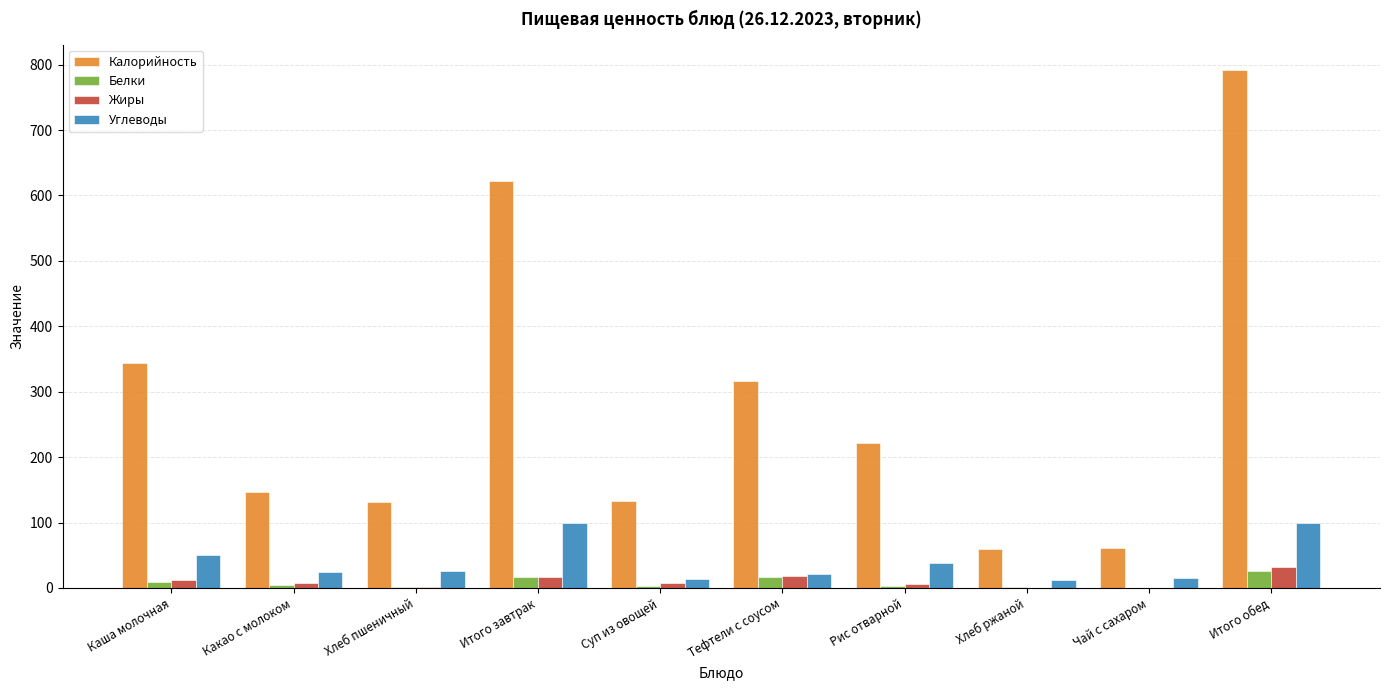

At which category is the sum across all series the highest?

Итого обед